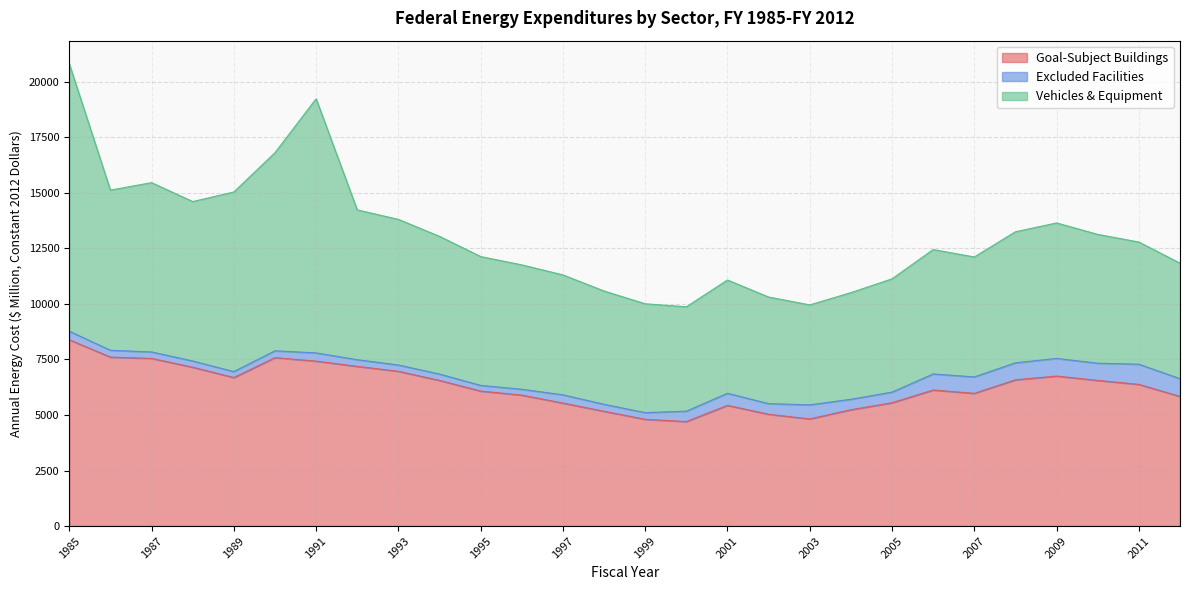

Which series has the largest total across all categories?

Vehicles & Equipment